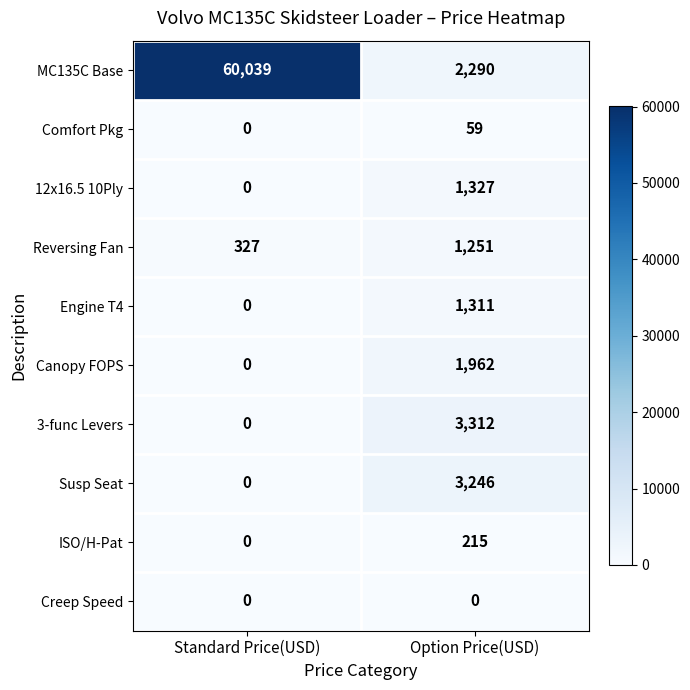

At which category does the chart reach its peak across all series?

Standard Price(USD)